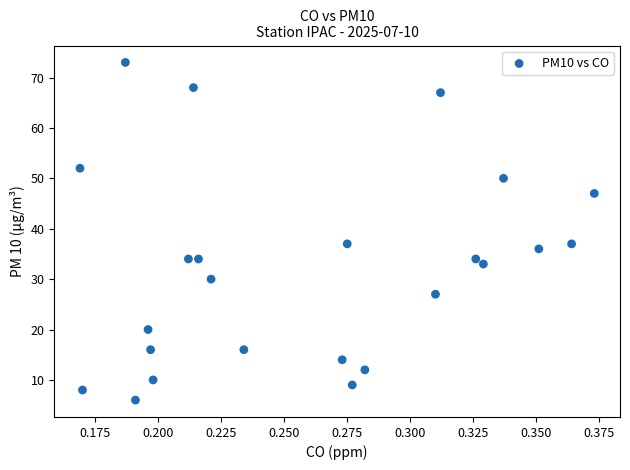

What is the range of Y values (max minus min)?

67